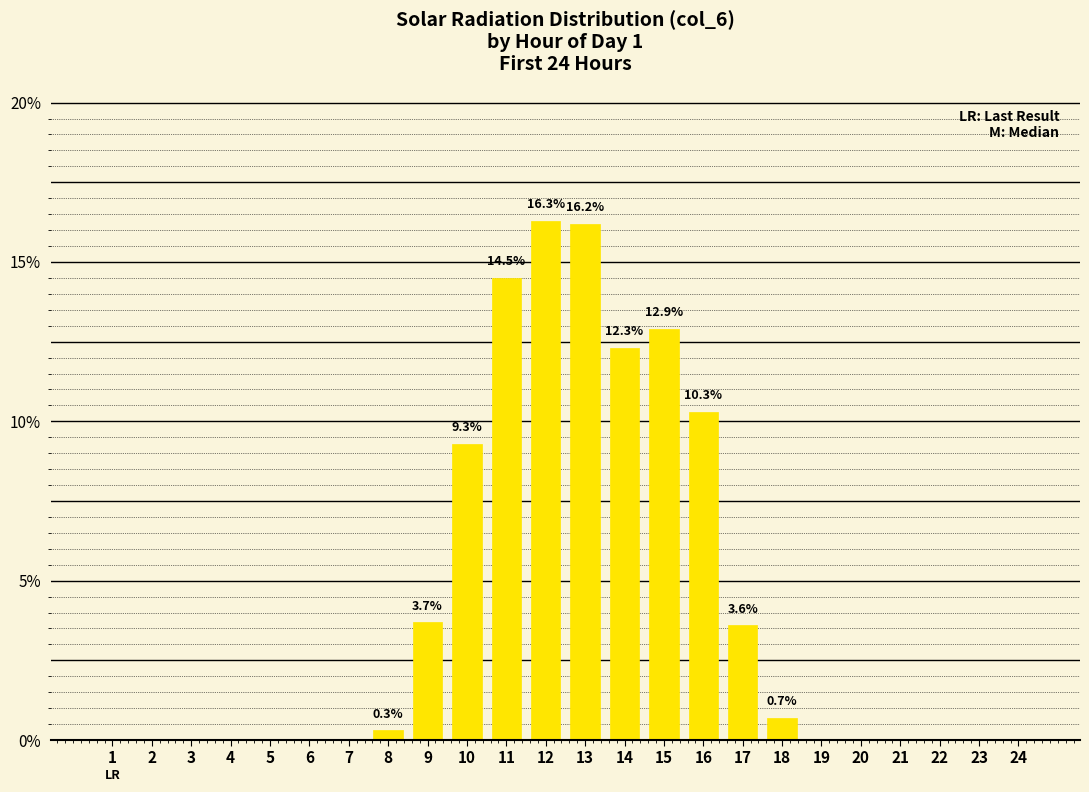

What is the average value?

4.2